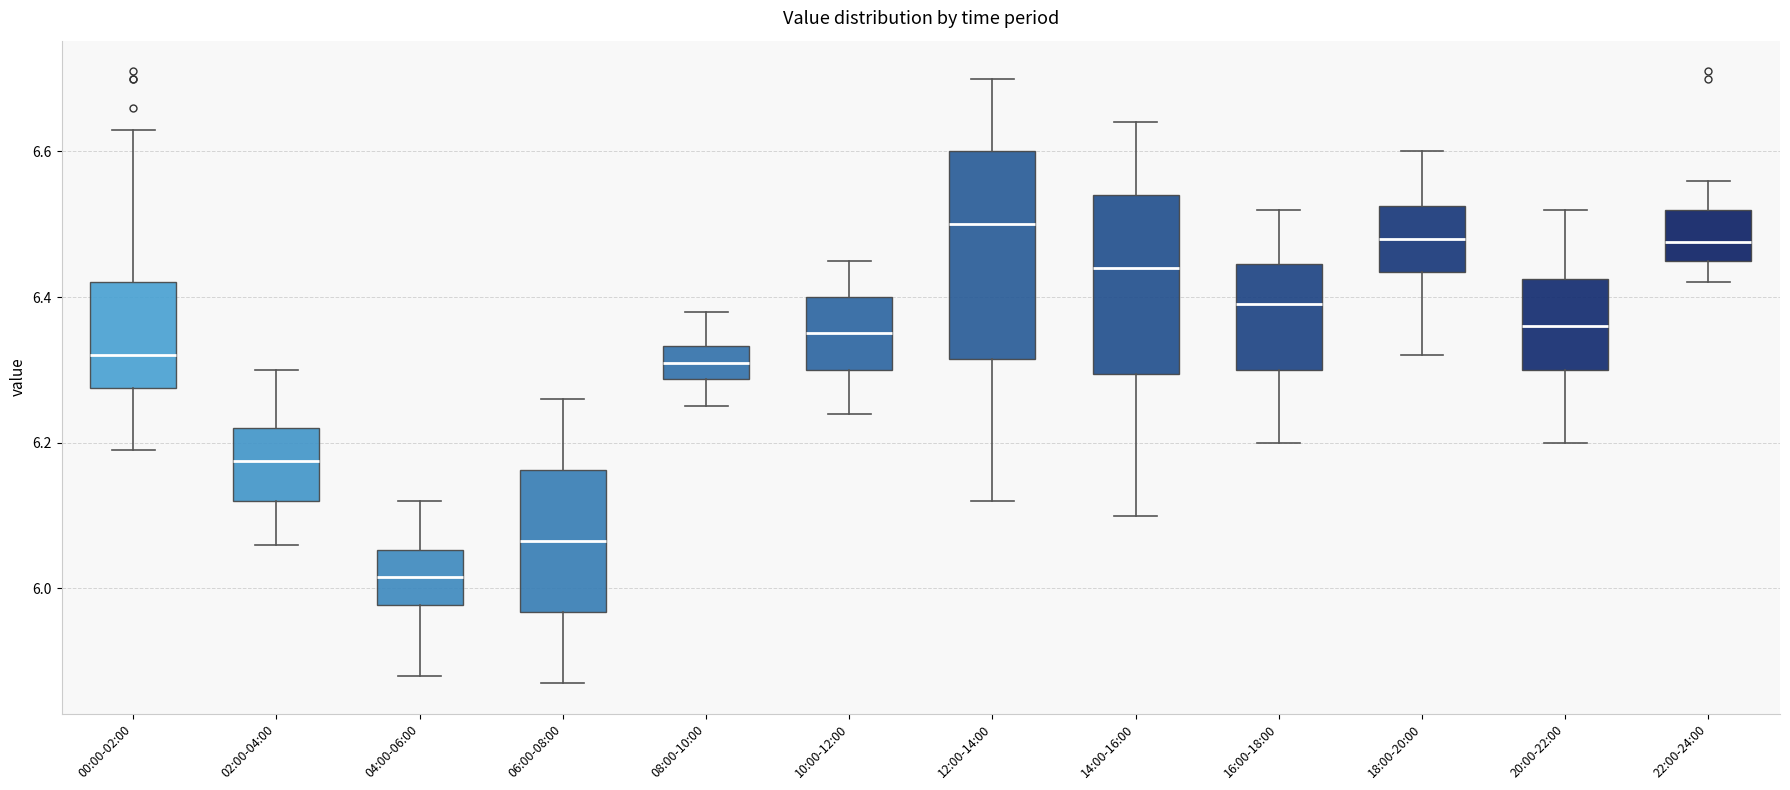

Which box is the tallest, from its lower edge to its upper edge?

12:00-14:00